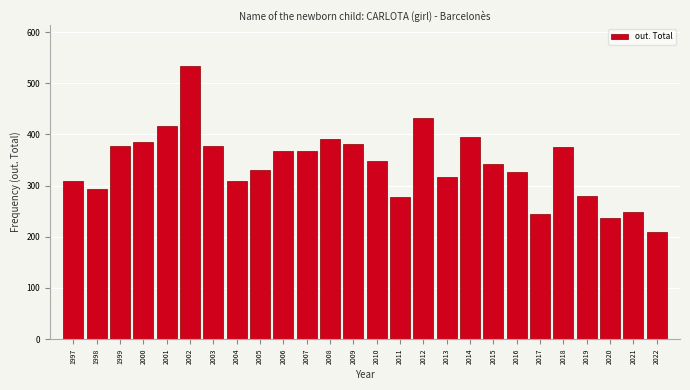

What is the smallest value displayed?

209